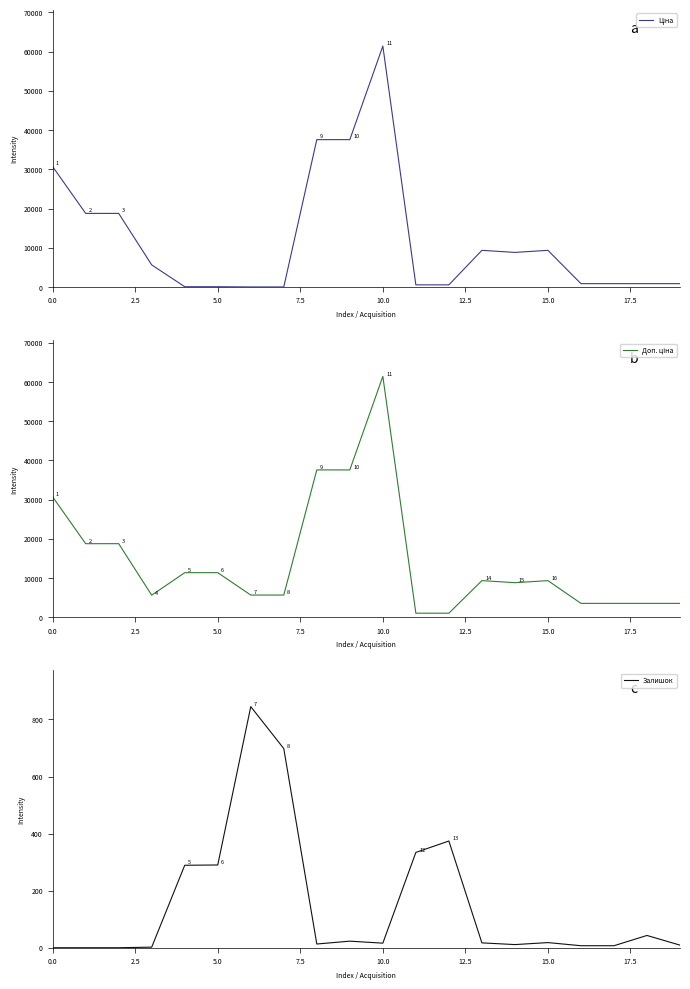

How many values in the Залишок series are below 17?

10